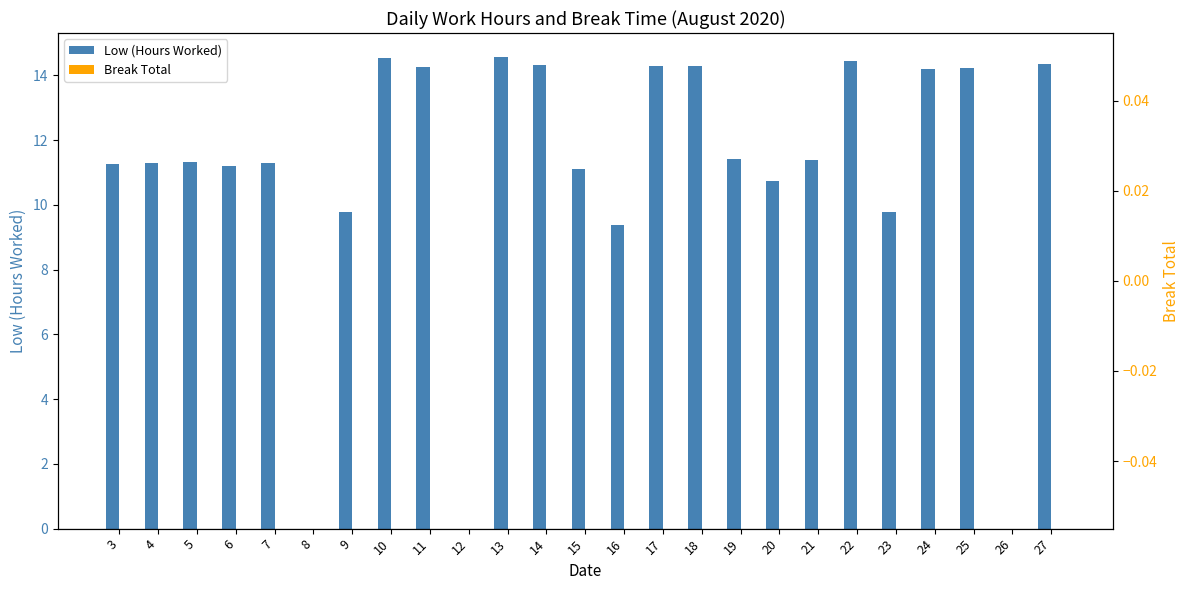

How many values in Low (Hours Worked) are above zero?

22